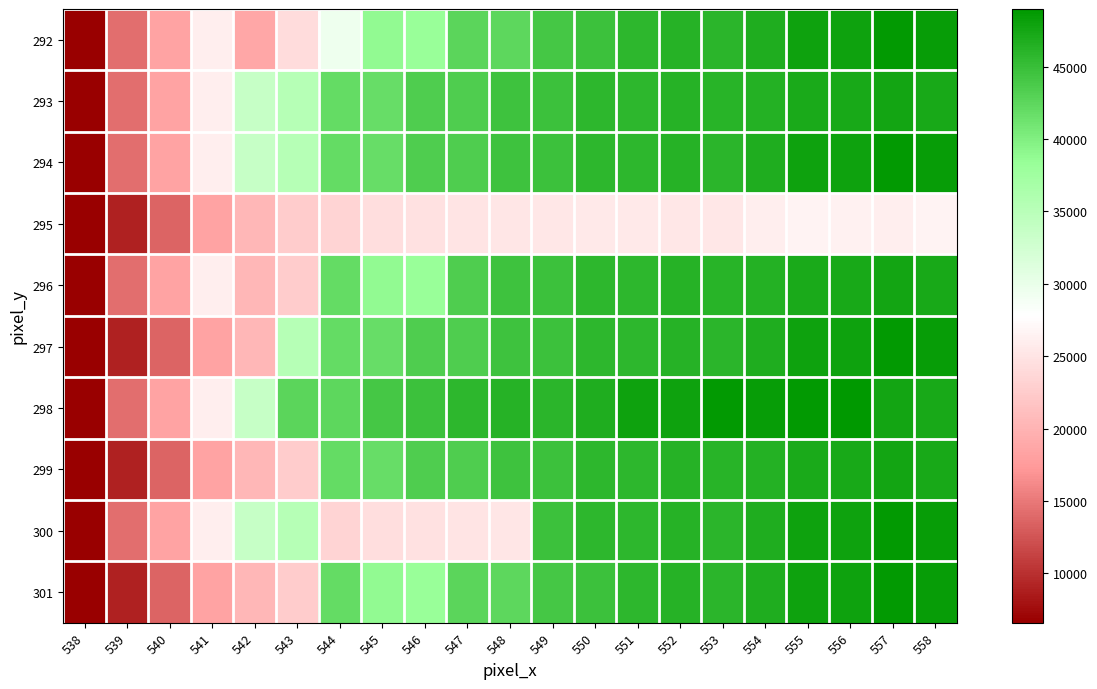

What is the greatest value displayed?

48982